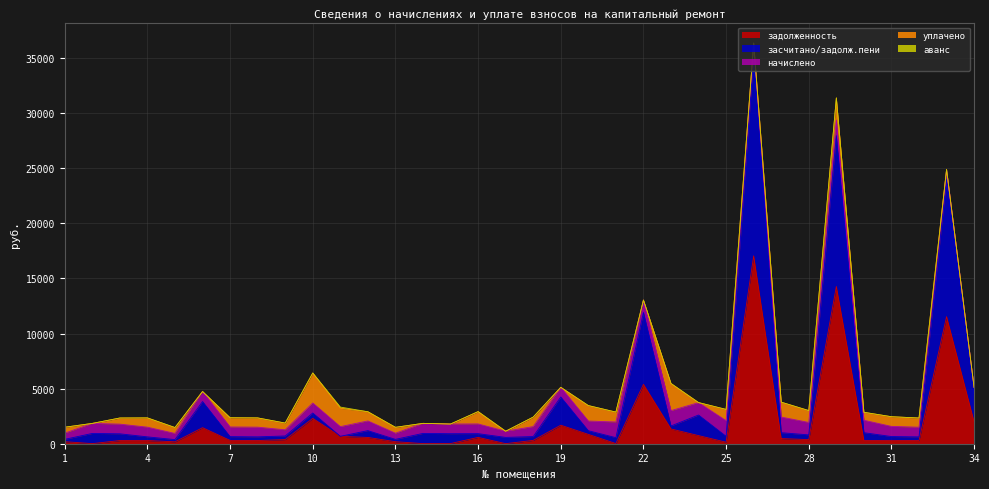

What is the sum of all аванс values?

113.6